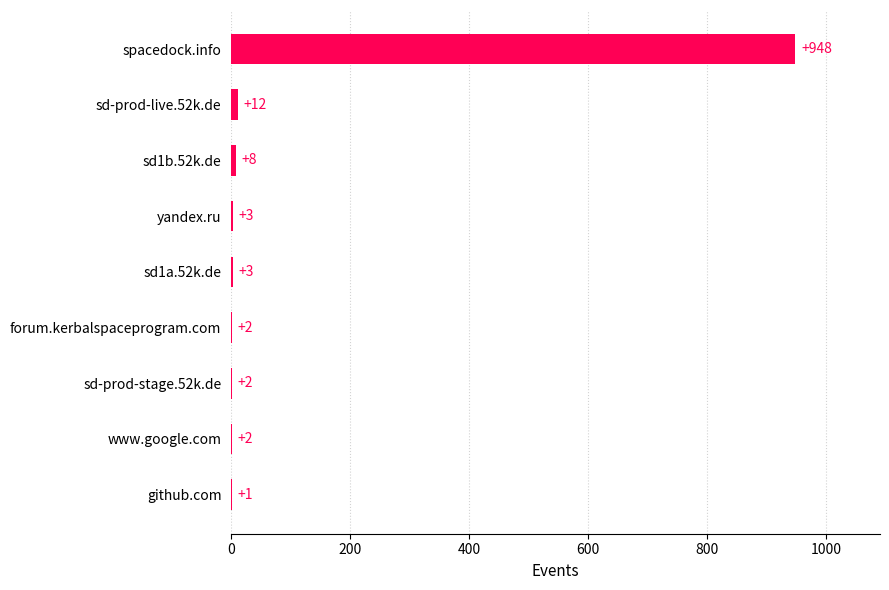

What is the greatest value displayed?

948